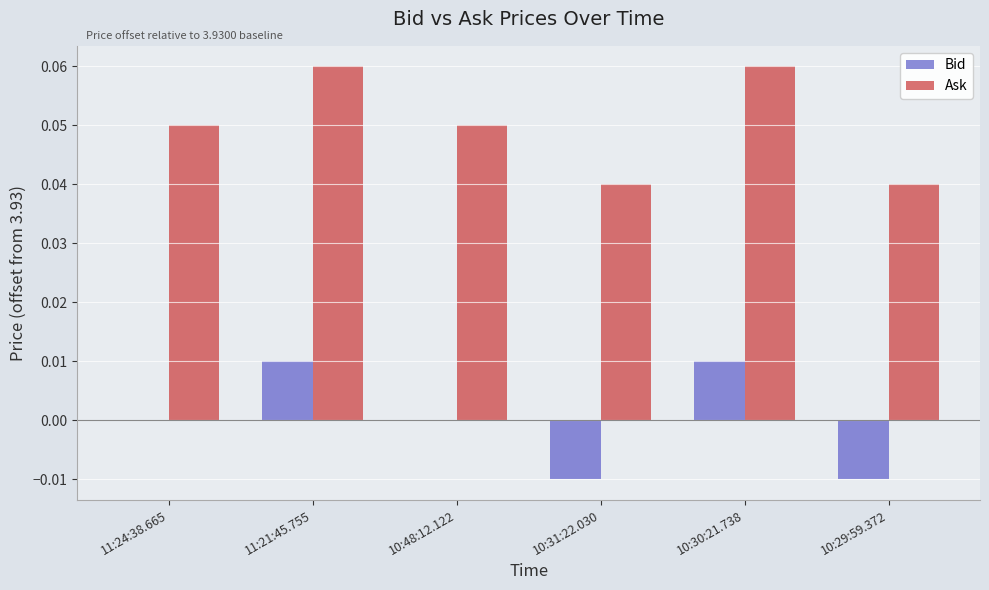

How many categories are shown in the chart?

6